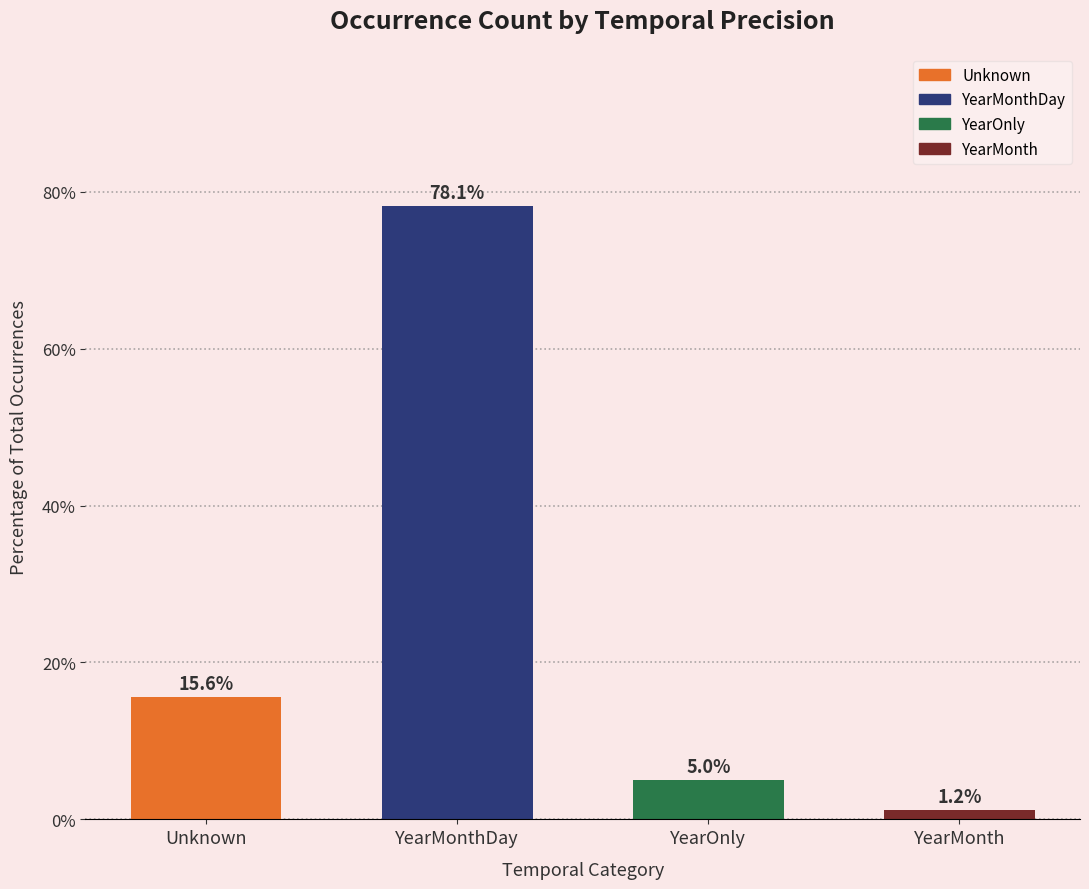

What is the average value?

25.0